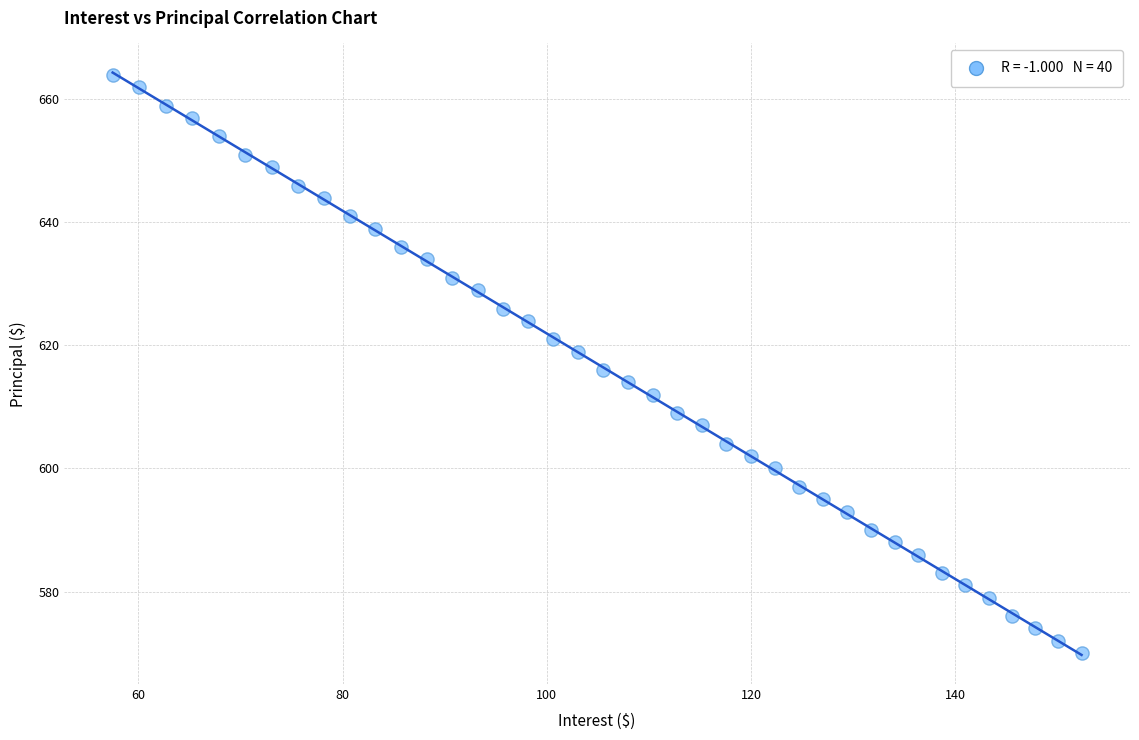

What is the range of Y values (max minus min)?

94